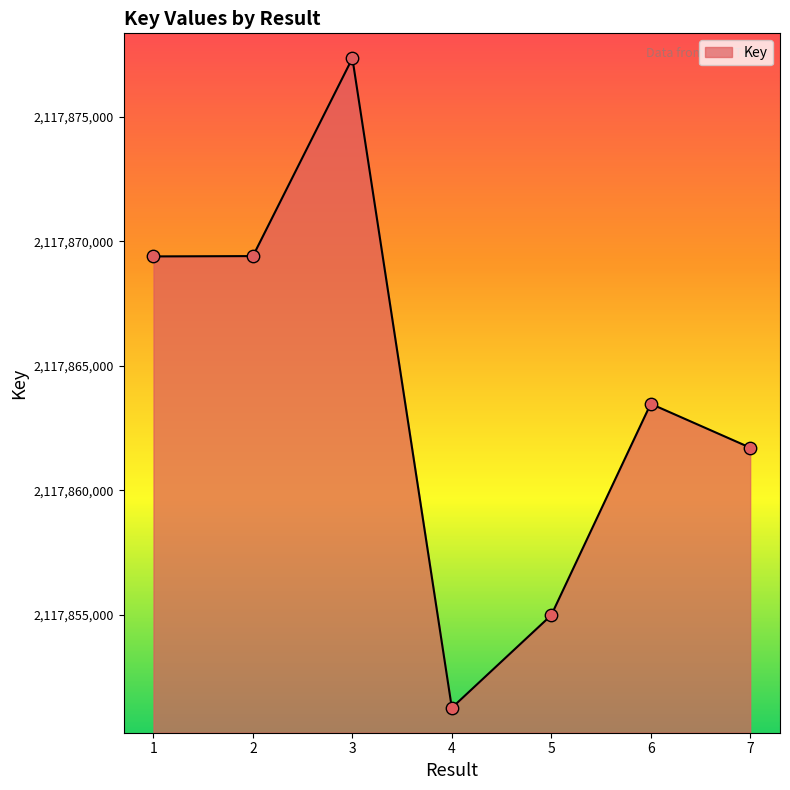

Which has a higher value, 7 or 4?

7